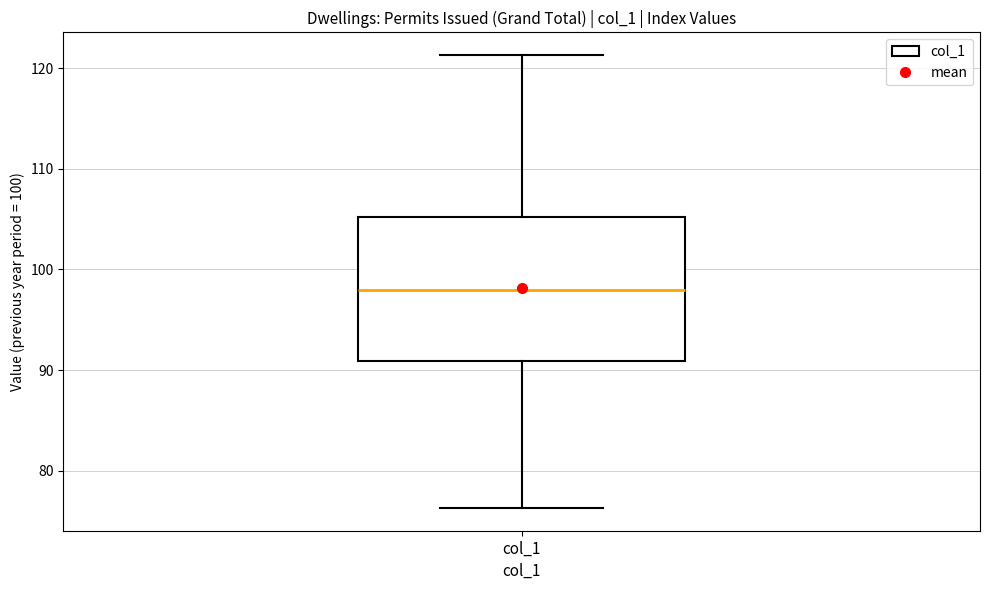

Transcribe this box plot: give where the median line is, the range the box spans, and where the two whiskers end, as read against the y-axis. The values are not printed on the chart, so give them approximately, as read against the axis.

median 98, box 91 to 105, whiskers 76 to 121